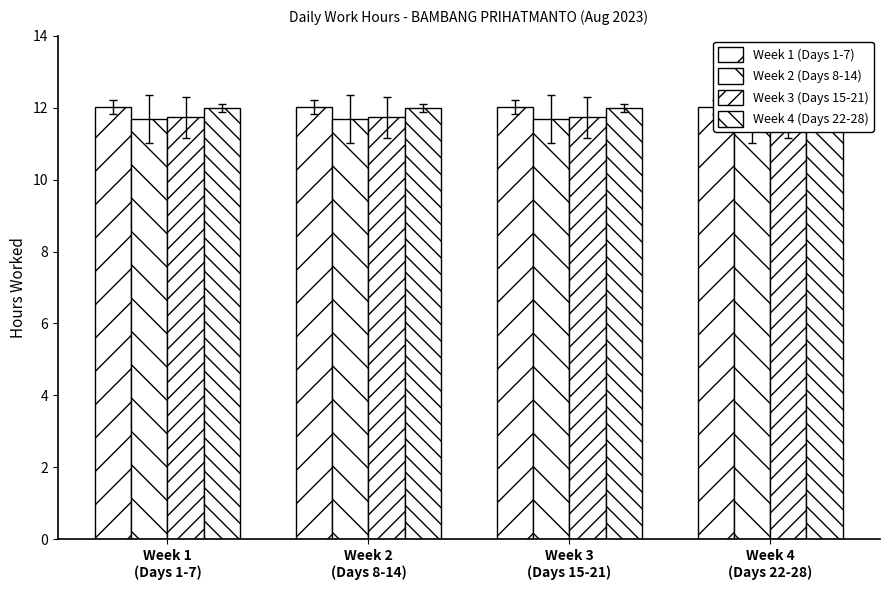

Is it true that Week 1 (Days 1-7) equals 12.0 at Week 1
(Days 1-7)?

True